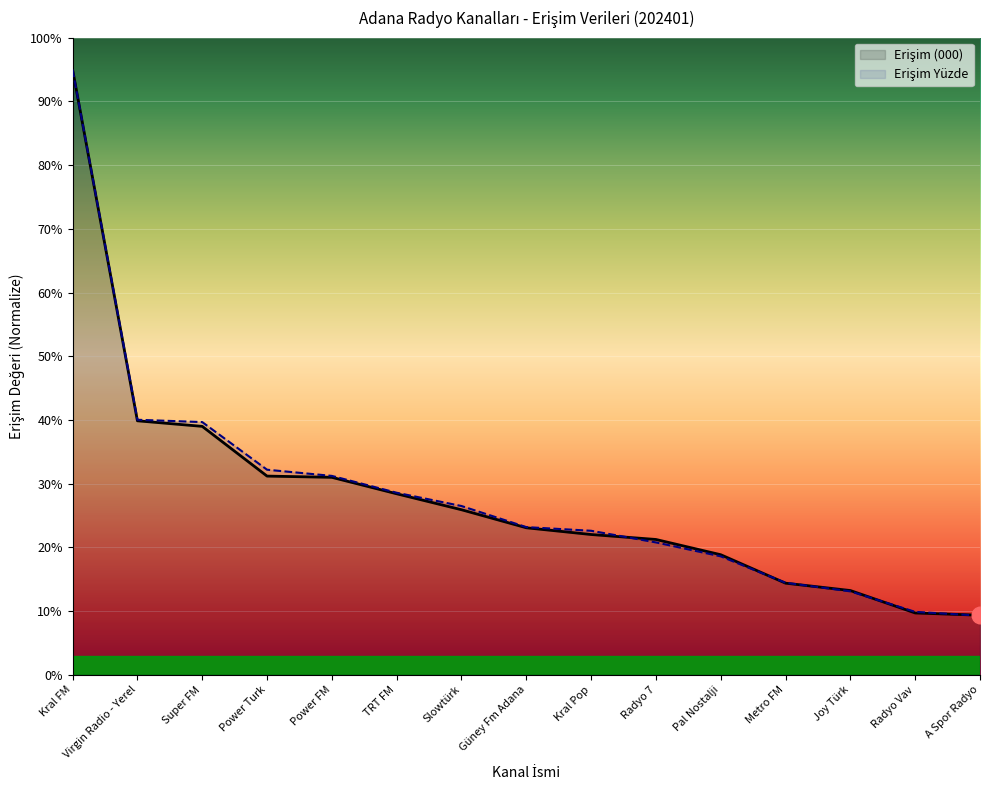

List the series in order of their peak value, highest first.

Erişim (000), Erişim Yüzde